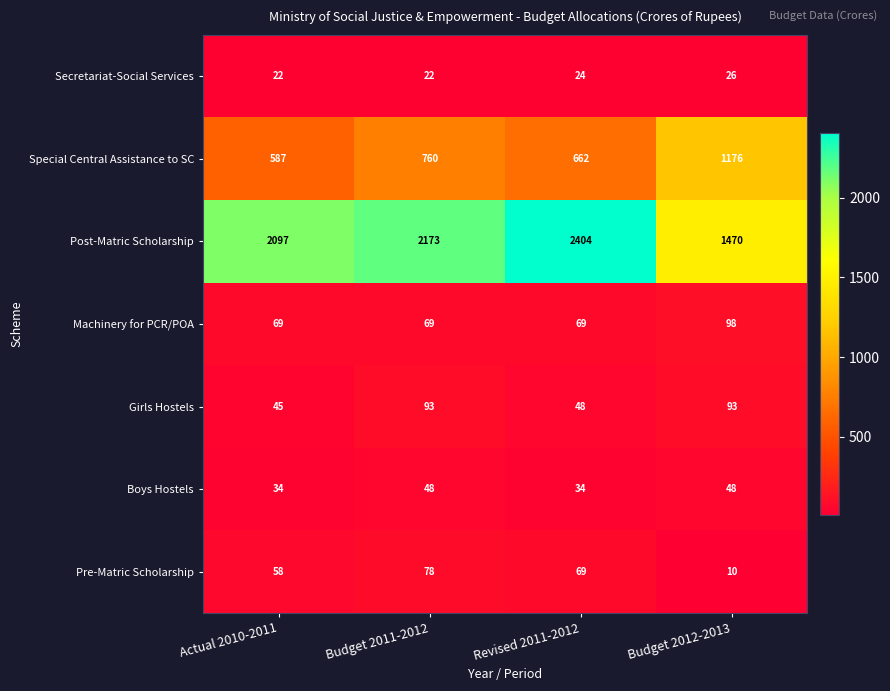

What is the sum of all Post-Matric Scholarship values?

8144